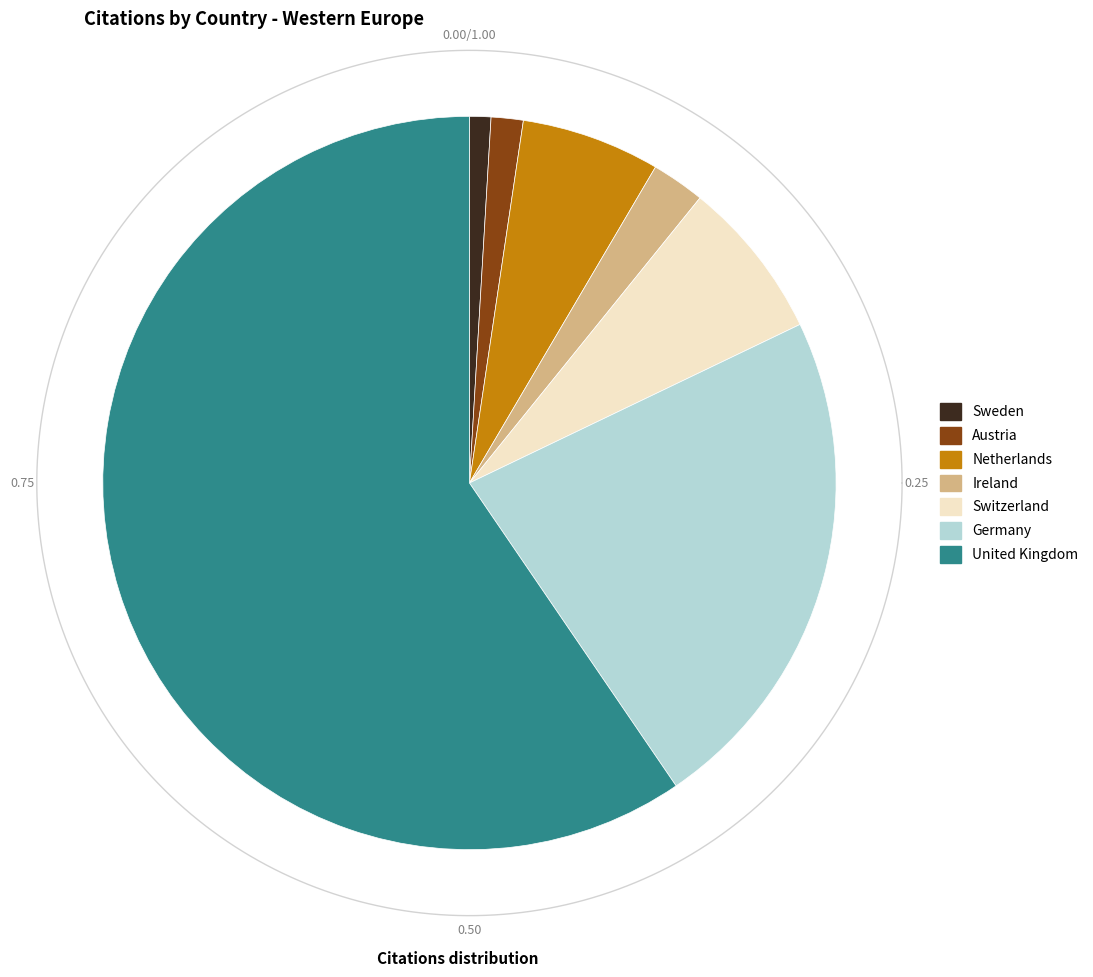

What percentage is NOT represented by Austria?

98.6%